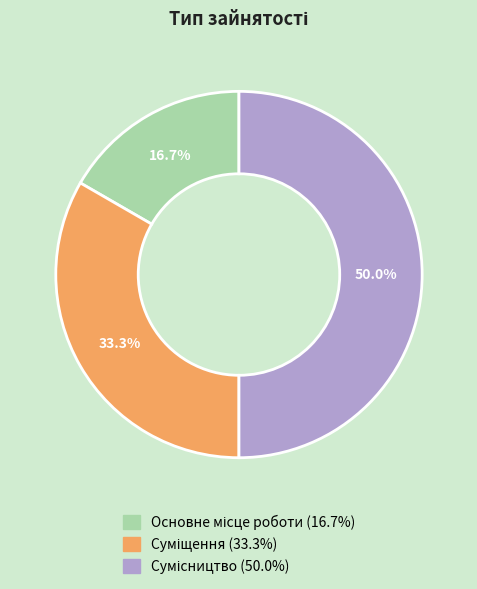

How many segments does this pie chart have?

3